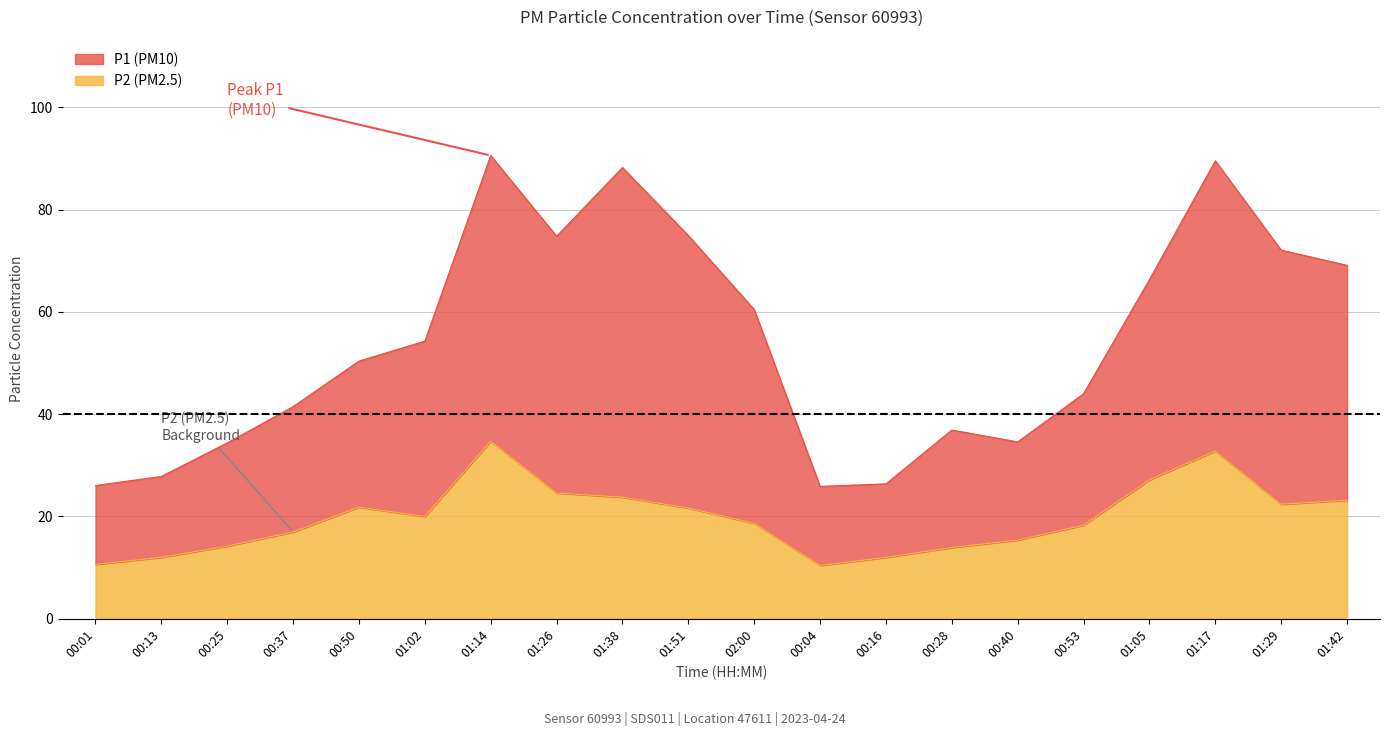

What is the difference between the P1 values at 00:04 and 00:28?

11.0